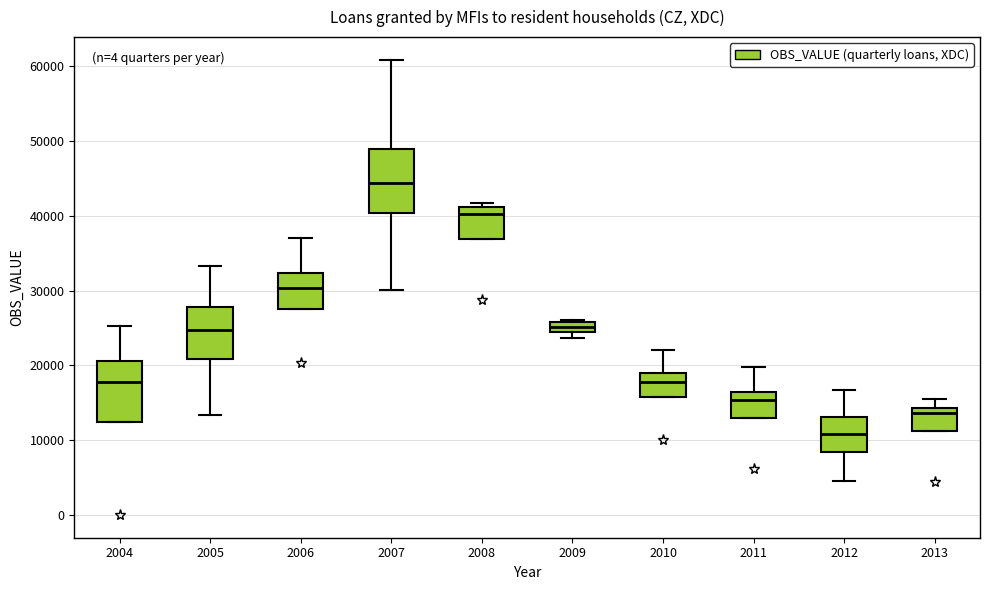

Which box's median line is the highest?

2007